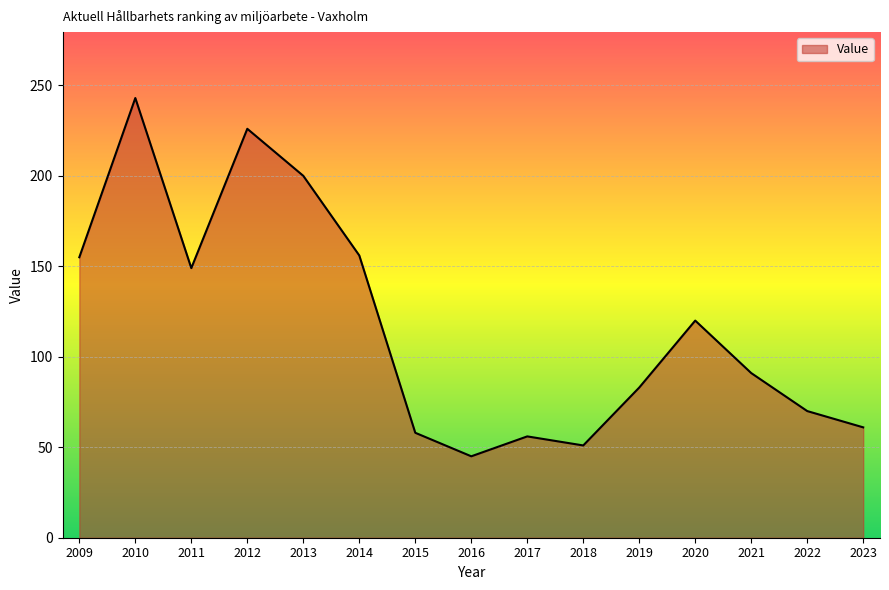

Which category has the highest value across all series?

2010